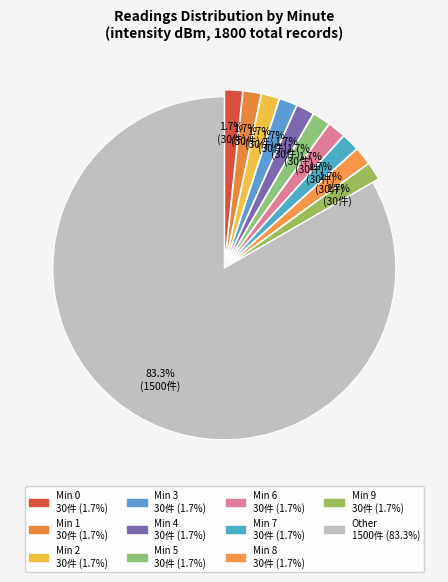

Count the number of slices in the pie.

11